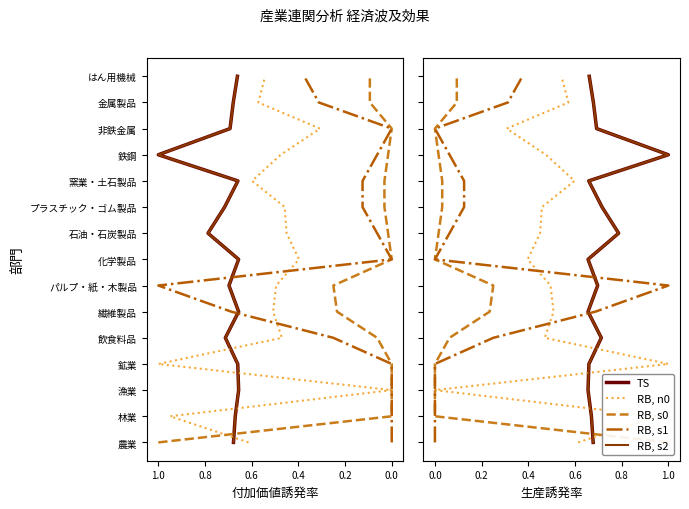

Rank the series by their maximum value, from lowest to highest.

TS, RB, n0, RB, s0, RB, s1, RB, s2